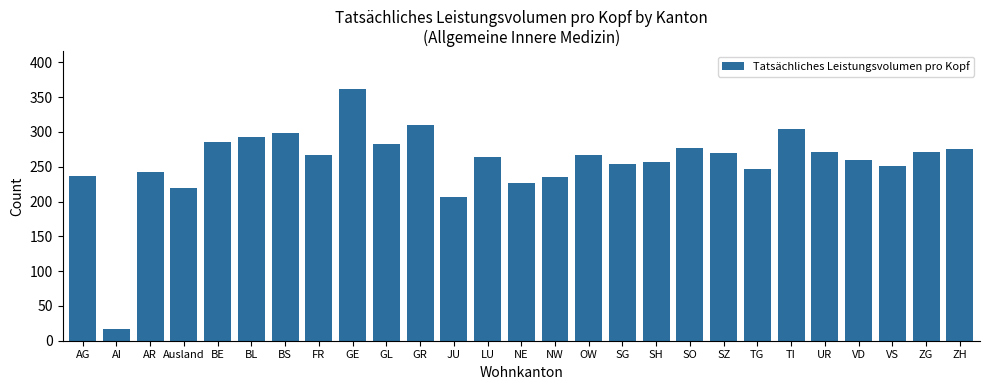

Between ZH and AR, which is larger?

ZH